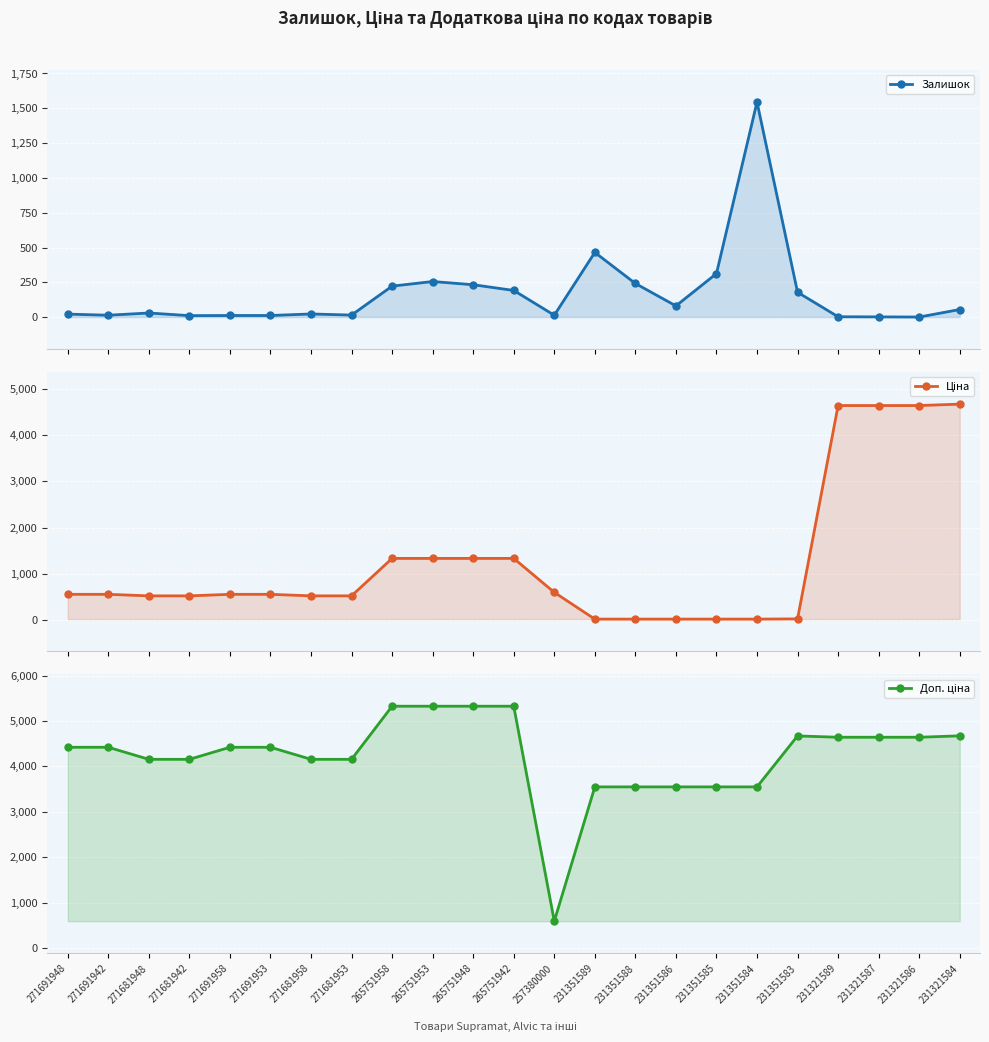

What is the label of the 11th point from the right?

257380000